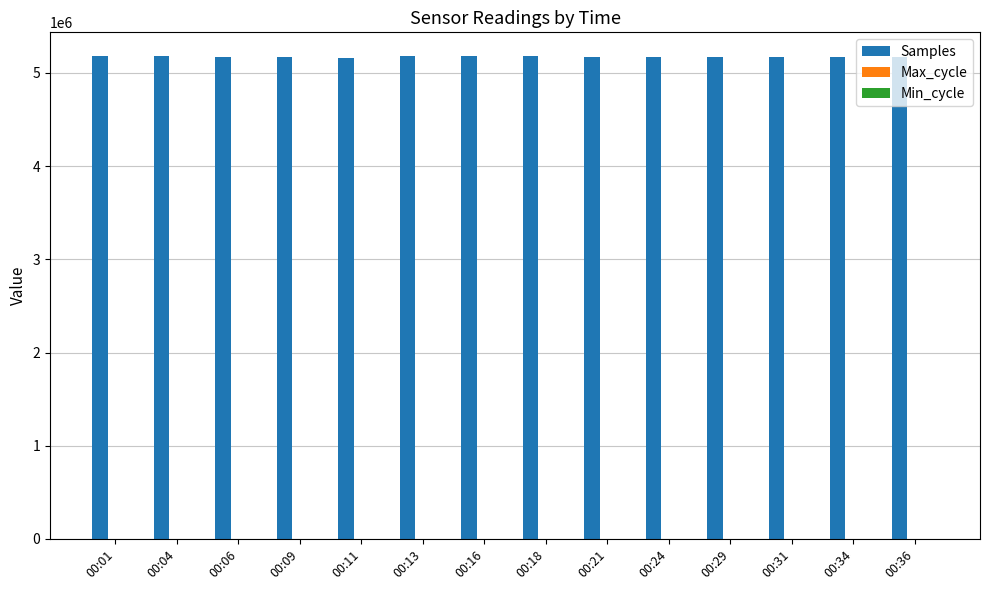

True or false: Samples has a value of 1982519 at 00:36.

False